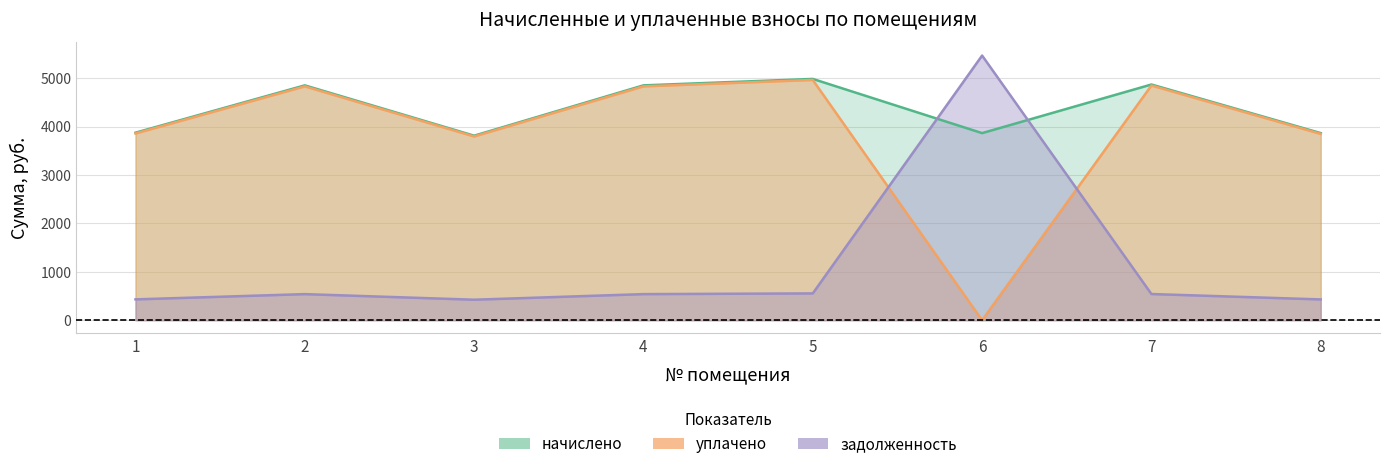

Is it true that уплачено equals 4962.1 at 5?

True